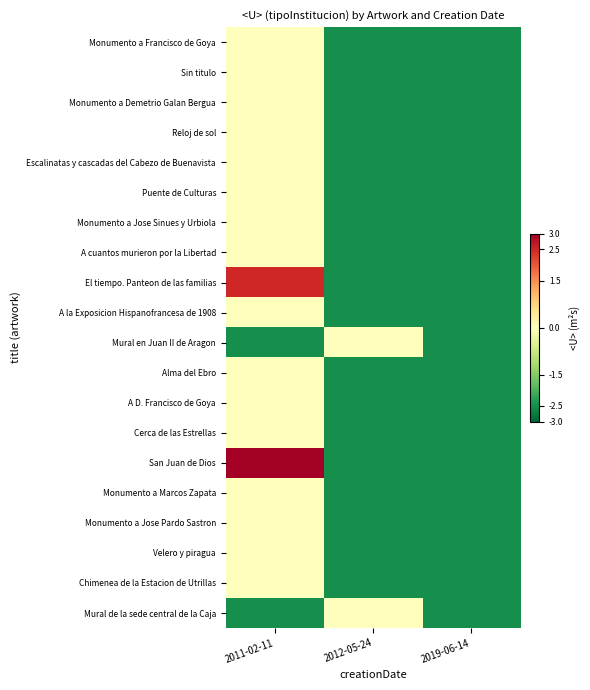

Reading left to right, list all the values displayed in this chart.

Monumento a Francisco de Goya: 2011-02-11=0.0	2012-05-24=-2.5	2019-06-14=-2.5
Sin titulo: 2011-02-11=0.0	2012-05-24=-2.5	2019-06-14=-2.5
Monumento a Demetrio Galan Bergua: 2011-02-11=0.0	2012-05-24=-2.5	2019-06-14=-2.5
Reloj de sol: 2011-02-11=0.0	2012-05-24=-2.5	2019-06-14=-2.5
Escalinatas y cascadas del Cabezo de Buenavista: 2011-02-11=0.0	2012-05-24=-2.5	2019-06-14=-2.5
Puente de Culturas: 2011-02-11=0.0	2012-05-24=-2.5	2019-06-14=-2.5
Monumento a Jose Sinues y Urbiola: 2011-02-11=0.0	2012-05-24=-2.5	2019-06-14=-2.5
A cuantos murieron por la Libertad: 2011-02-11=0.0	2012-05-24=-2.5	2019-06-14=-2.5
El tiempo. Panteon de las familias: 2011-02-11=2.5	2012-05-24=-2.5	2019-06-14=-2.5
A la Exposicion Hispanofrancesa de 1908: 2011-02-11=0.0	2012-05-24=-2.5	2019-06-14=-2.5
Mural en Juan II de Aragon: 2011-02-11=-2.5	2012-05-24=0.0	2019-06-14=-2.5
Alma del Ebro: 2011-02-11=0.0	2012-05-24=-2.5	2019-06-14=-2.5
A D. Francisco de Goya: 2011-02-11=0.0	2012-05-24=-2.5	2019-06-14=-2.5
Cerca de las Estrellas: 2011-02-11=0.0	2012-05-24=-2.5	2019-06-14=-2.5
San Juan de Dios: 2011-02-11=3.0	2012-05-24=-2.5	2019-06-14=-2.5
Monumento a Marcos Zapata: 2011-02-11=0.0	2012-05-24=-2.5	2019-06-14=-2.5
Monumento a Jose Pardo Sastron: 2011-02-11=0.0	2012-05-24=-2.5	2019-06-14=-2.5
Velero y piragua: 2011-02-11=0.0	2012-05-24=-2.5	2019-06-14=-2.5
Chimenea de la Estacion de Utrillas: 2011-02-11=0.0	2012-05-24=-2.5	2019-06-14=-2.5
Mural de la sede central de la Caja: 2011-02-11=-2.5	2012-05-24=0.0	2019-06-14=-2.5